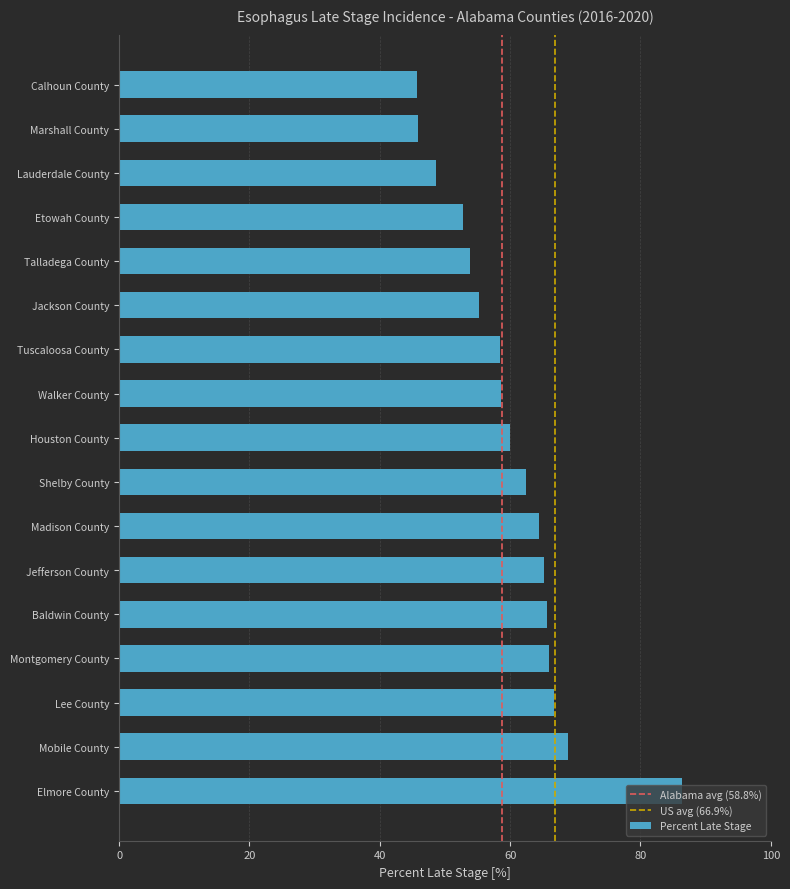

What value does the data have at Etowah County?

52.8